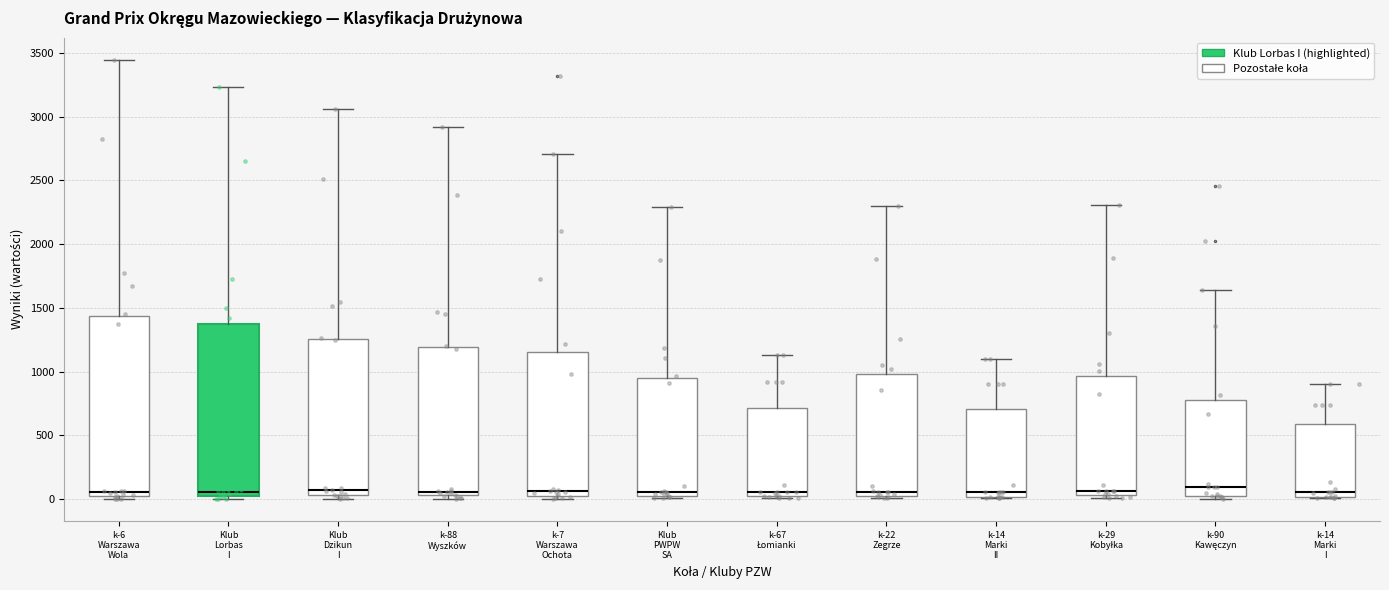

Comparing the boxes themselves (not the whiskers), which one is the tallest?

k-6 Warszawa Wola